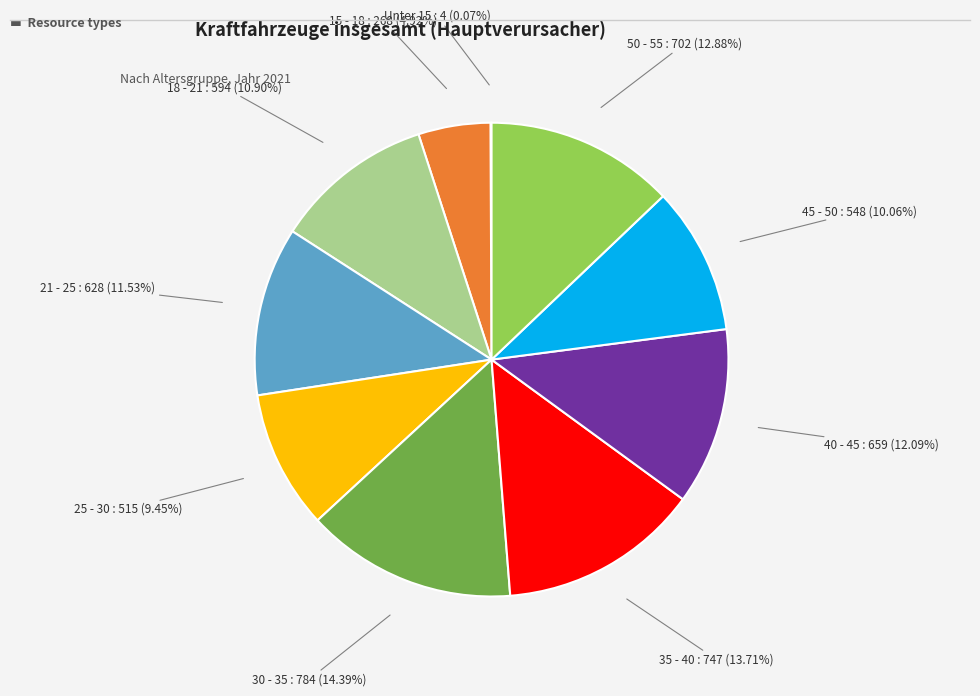

The 35 - 40 slice represents 14% of the pie. True or false?

True